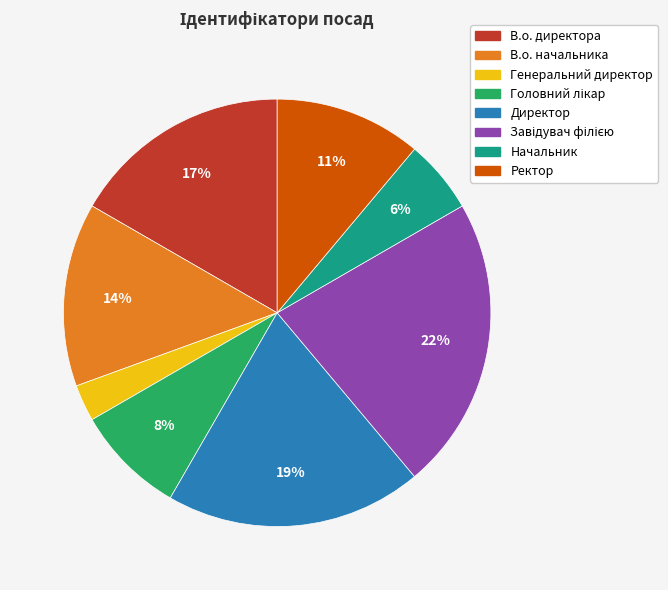

What is the ratio of the value at Начальник to the value at В.о. начальника?

0.4